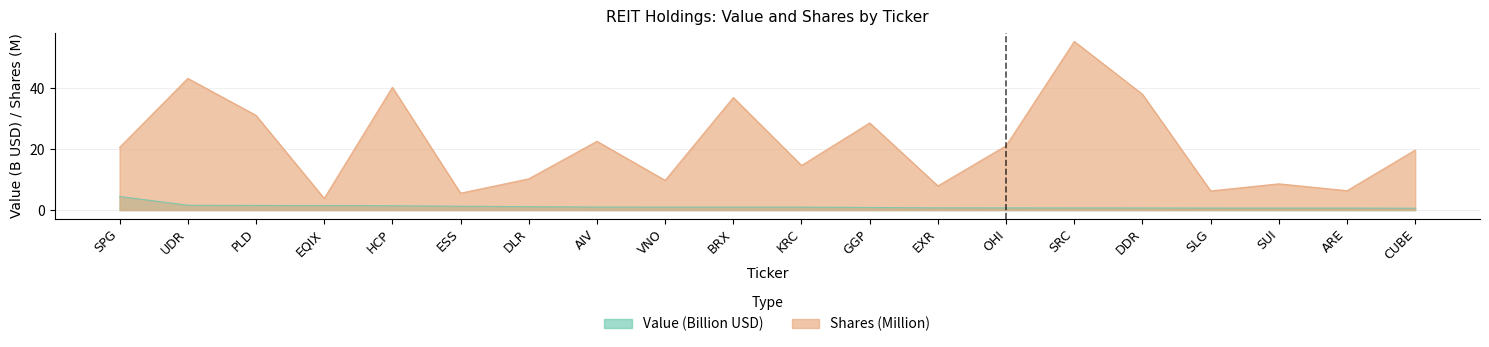

What is the difference between the maximum and minimum values in the Value series?

3.9